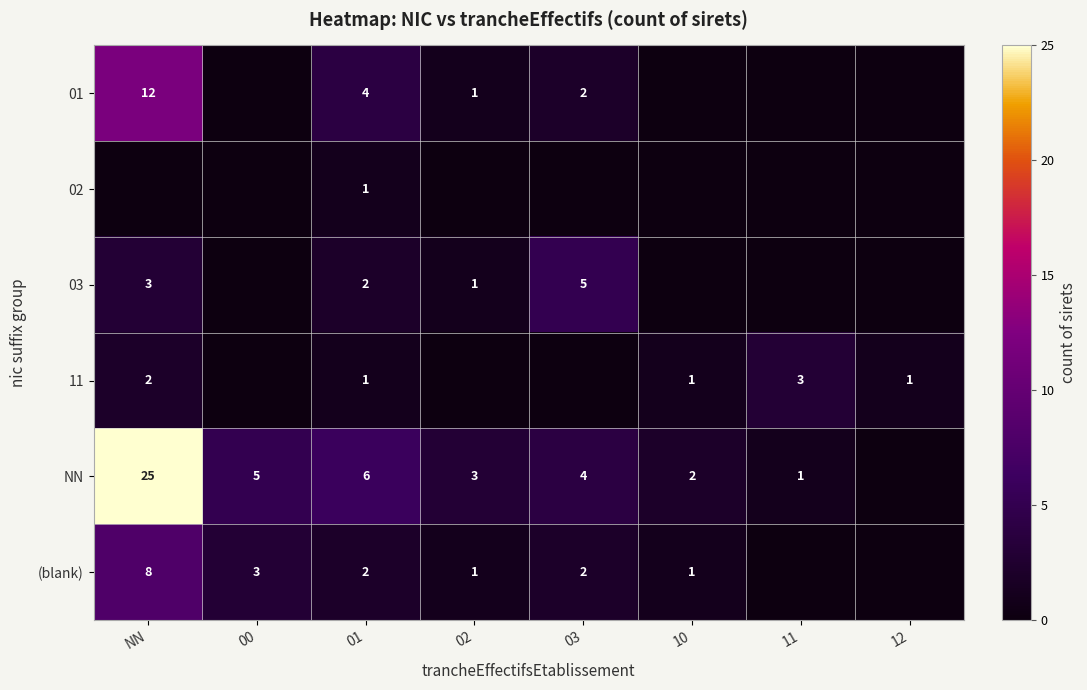

What is the difference between the NN values at 10 and NN?

23